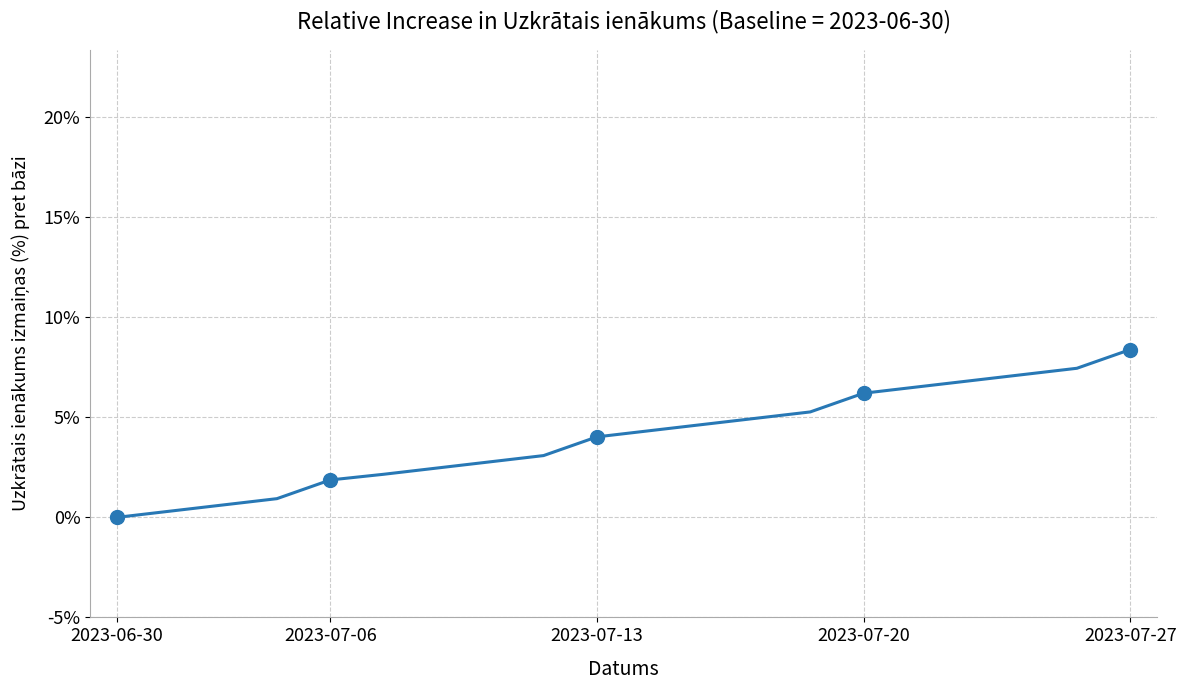

How many values are above zero?

19